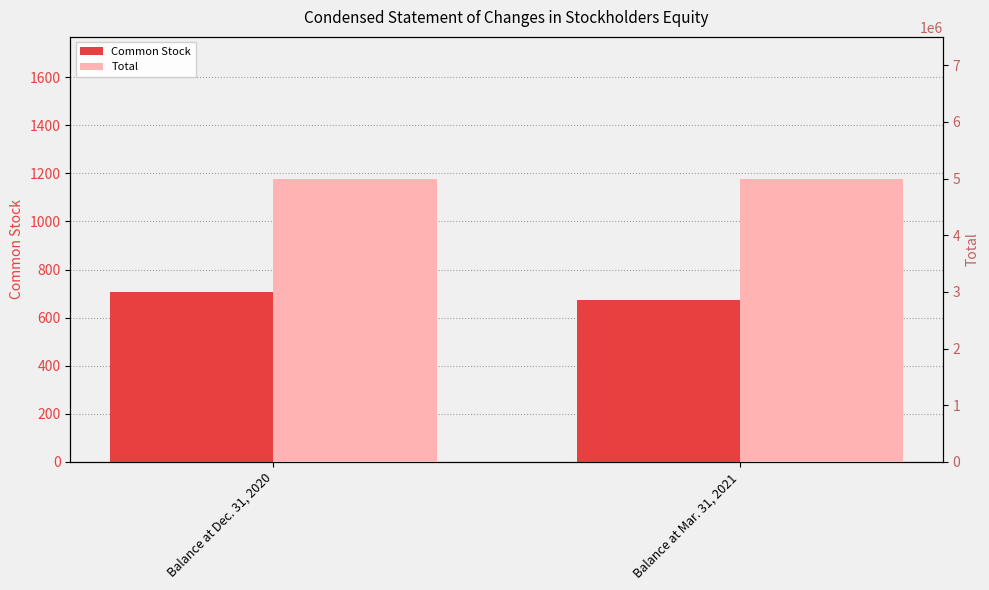

At how many categories does at least one series exceed 3370223?

2